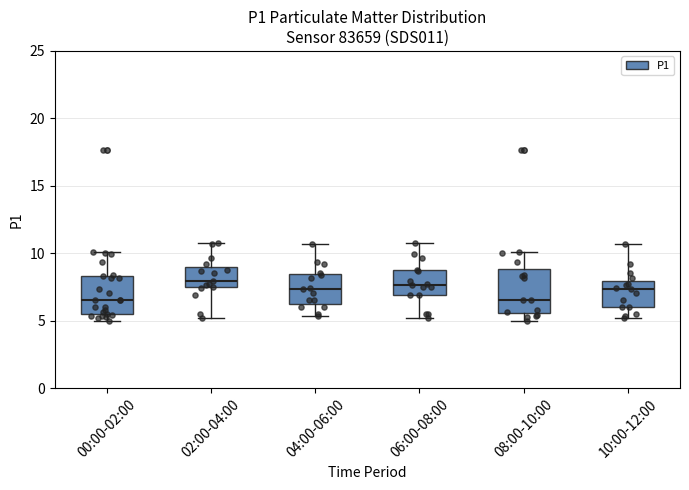

Reading left to right, read every box against the y-axis: the position of its median line, the range the box covers, and the ends of its whiskers. The values are not printed on the chart, so give them approximately, as read against the axis.

00:00-02:00: median 6.5, box 5.5 to 8.5, whiskers 5.0 to 10.0
02:00-04:00: median 8.0, box 7.5 to 9.0, whiskers 5.0 to 10.5
04:00-06:00: median 7.5, box 6.5 to 8.5, whiskers 5.5 to 10.5
06:00-08:00: median 7.5, box 7.0 to 8.5, whiskers 5.0 to 10.5
08:00-10:00: median 6.5, box 5.5 to 9.0, whiskers 5.0 to 10.0
10:00-12:00: median 7.5, box 6.0 to 8.0, whiskers 5.0 to 10.5